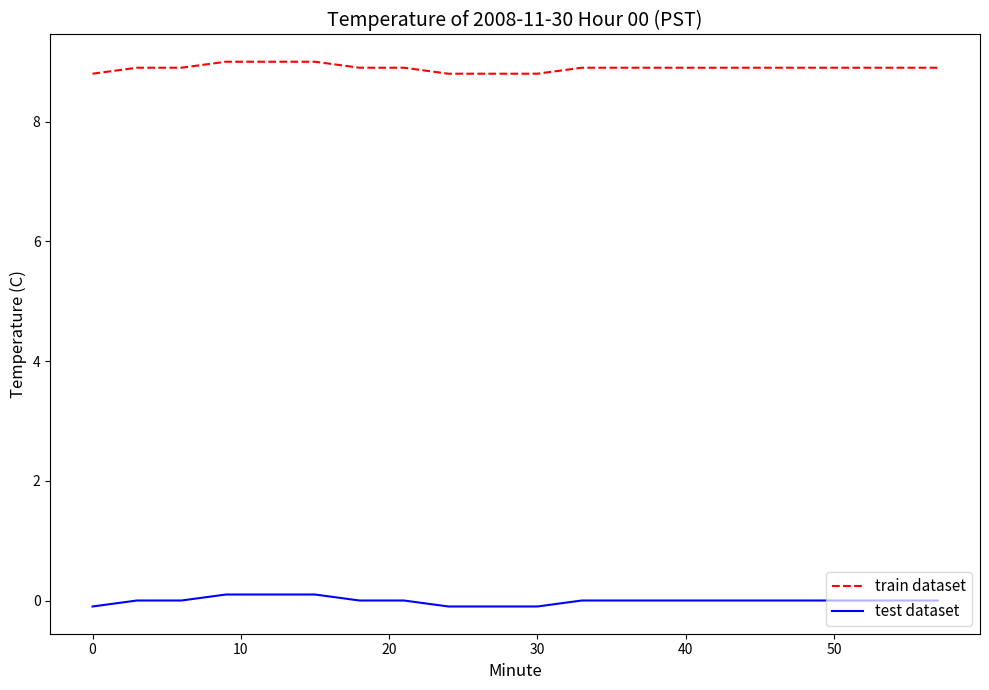

Which series has the largest total across all categories?

train dataset